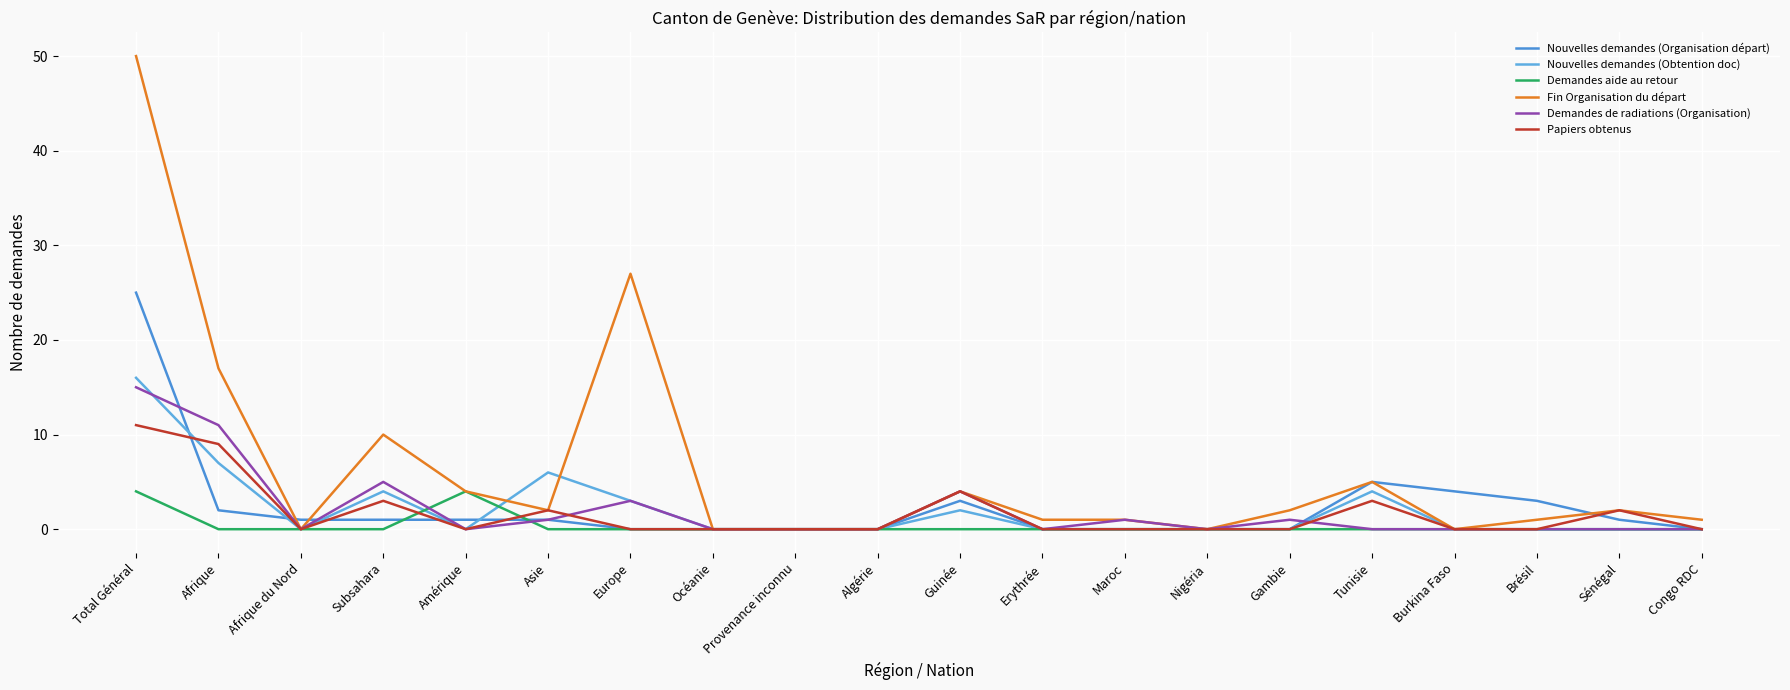

Is it true that Demandes de radiations (Organisation) equals 1 at Gambie?

True